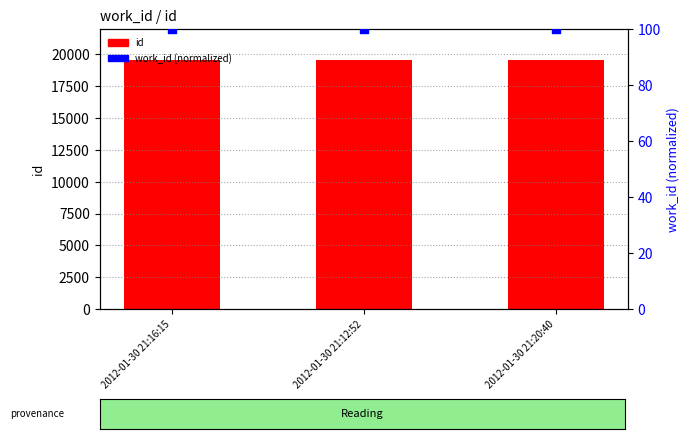

Which series contains the lowest Y value?

work_id (normalized)